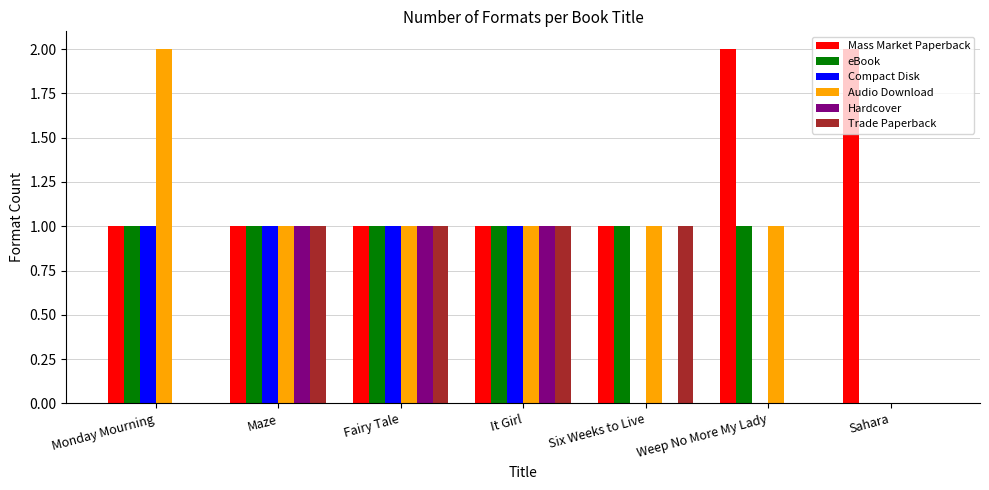

The eBook series shows 1 at Weep No More My Lady. True or false?

True